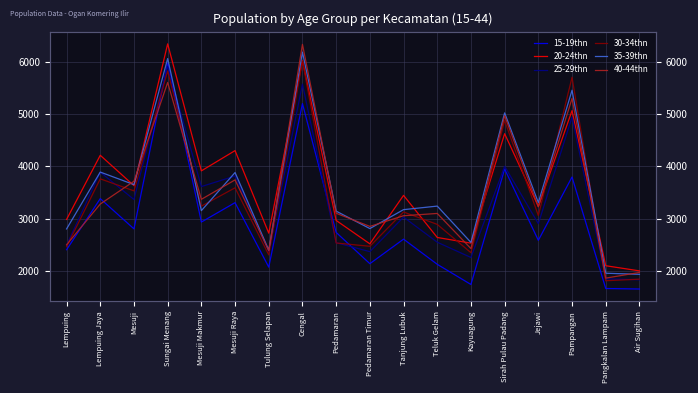

How many categories are shown in the chart?

18